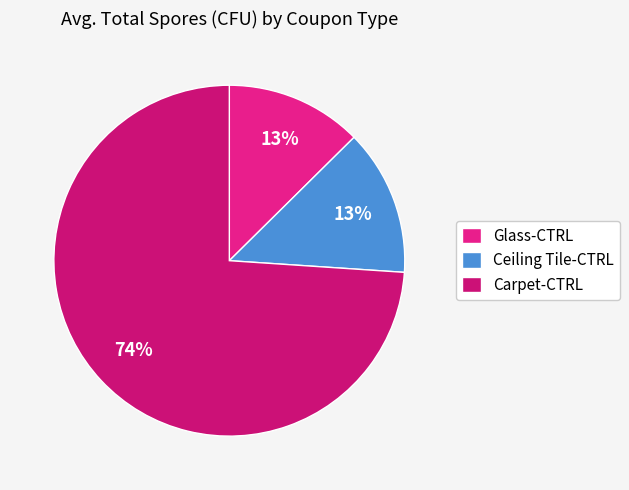

Which category has the biggest portion of the pie?

Carpet-CTRL